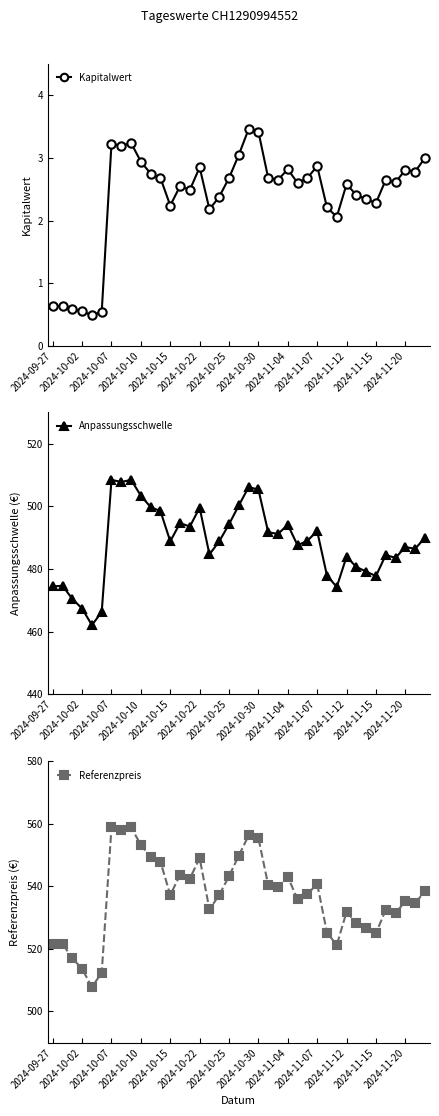

Which series has the largest total across all categories?

Referenzpreis